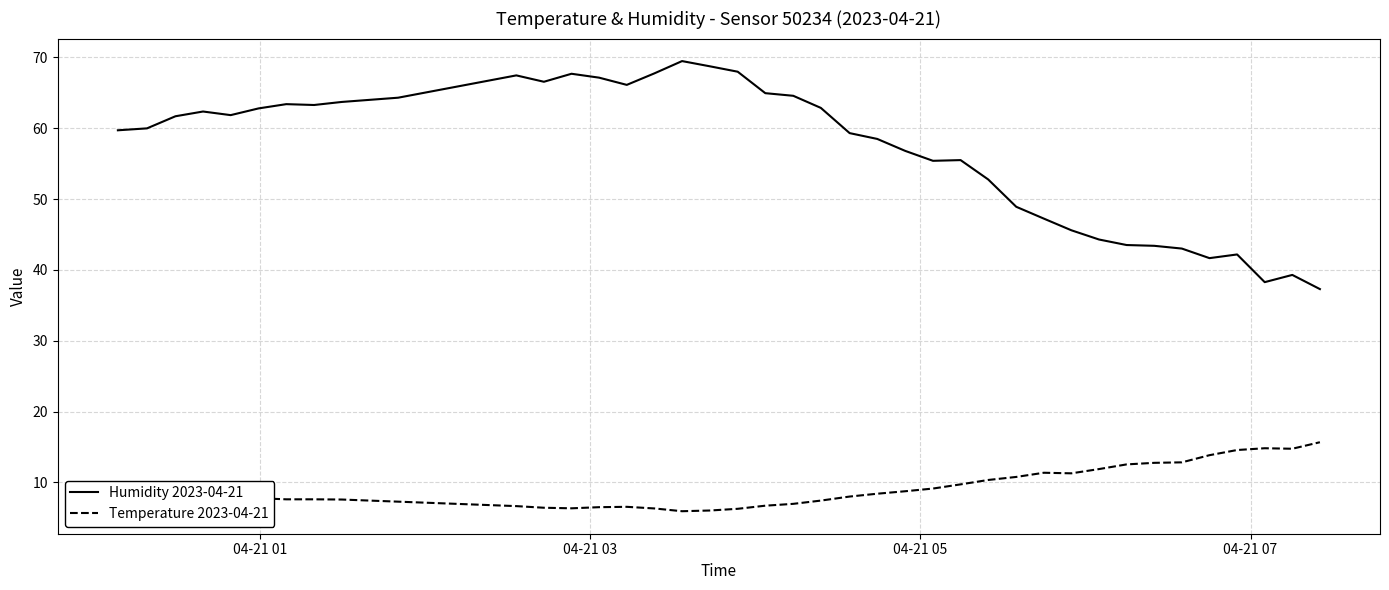

Count the number of data series in this chart.

2